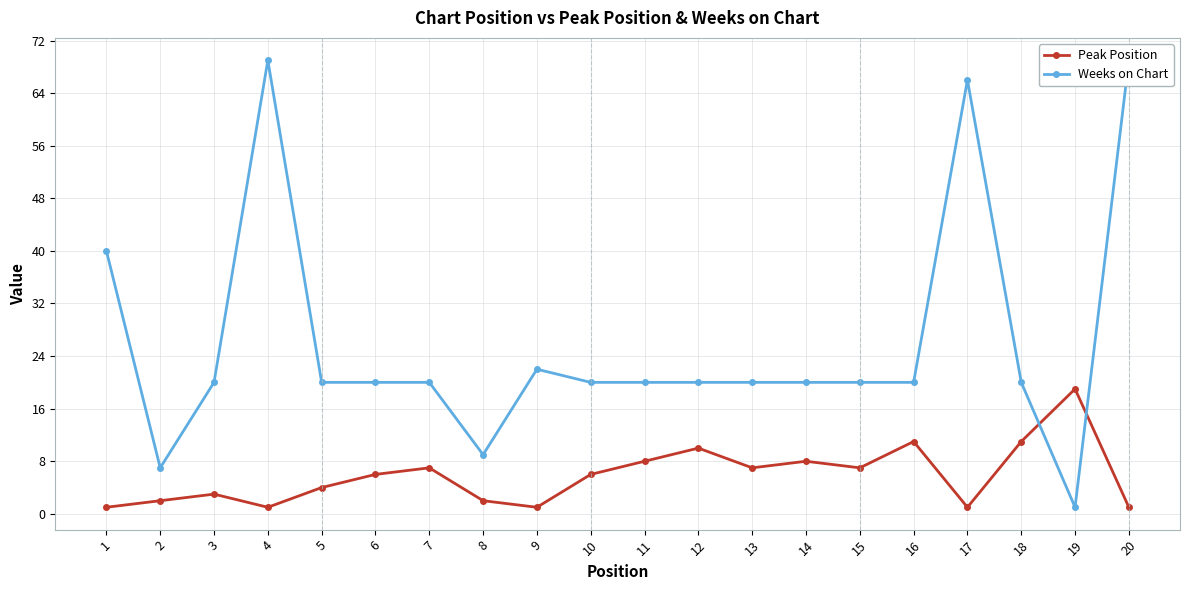

Reading left to right, extract all data points from this chart.

Peak Position: 1	2	3	1	4	6	7	2	1	6	8	10	7	8	7	11	1	11	19	1
Weeks on Chart: 40	7	20	69	20	20	20	9	22	20	20	20	20	20	20	20	66	20	1	69